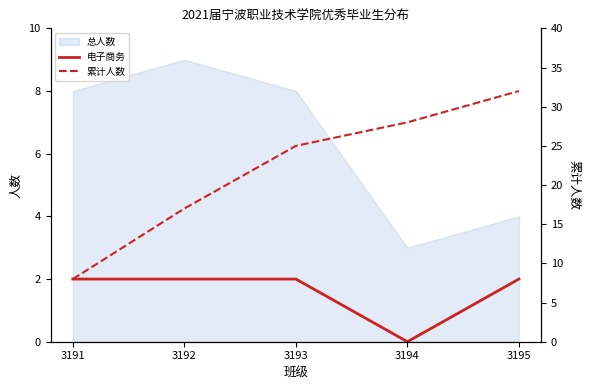

Reading right to left, extract all data points from this chart.

电子商务: 2	0	2	2	2
累计人数: 32	28	25	17	8